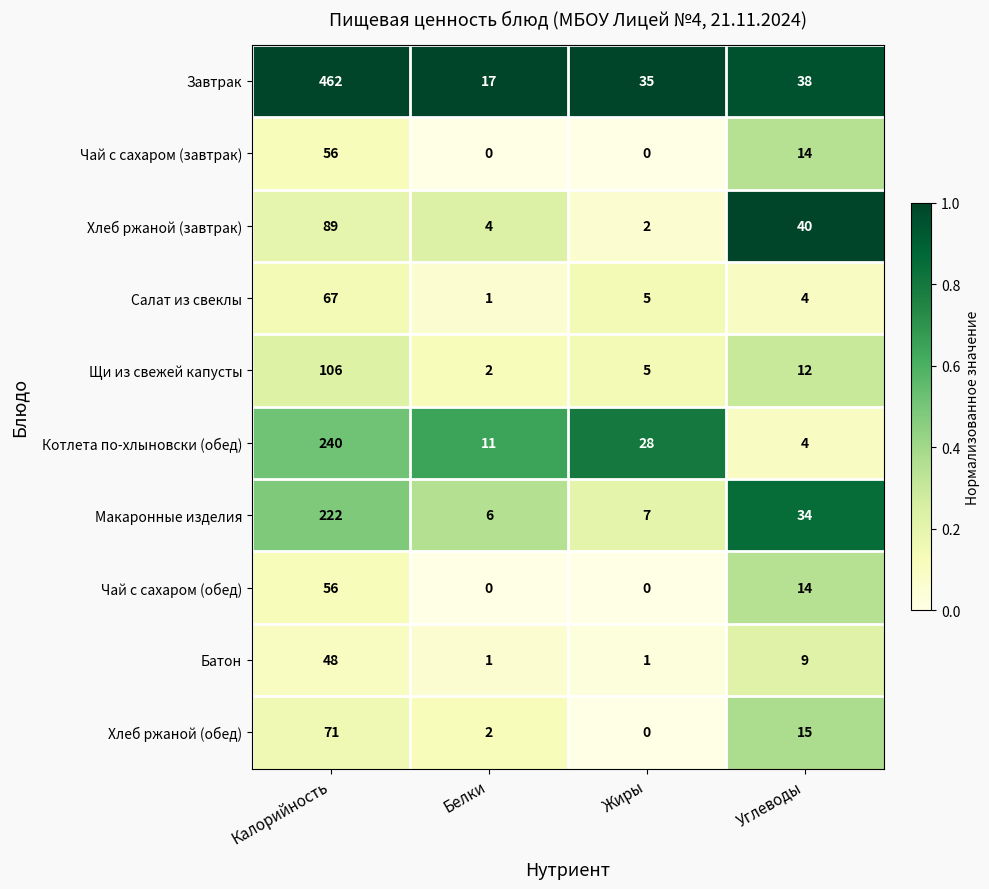

What is the difference between the Хлеб ржаной (завтрак) values at Калорийность and Углеводы?

49